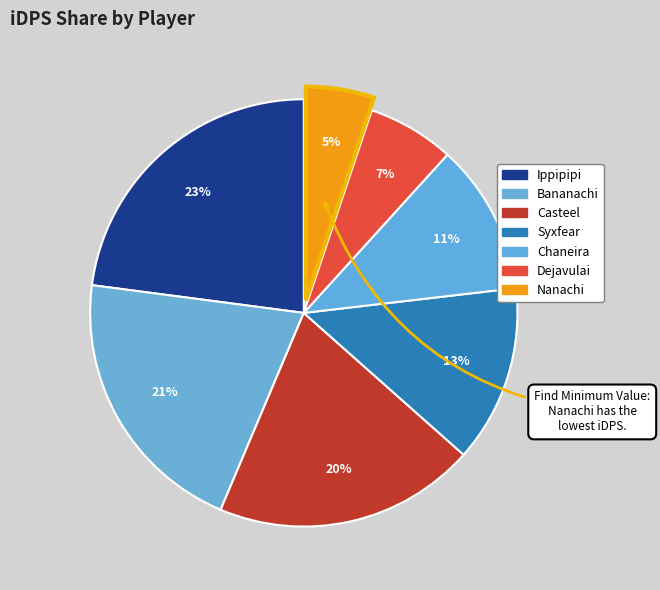

Is the sum of Nanachi and Ippipipi greater than half?

No